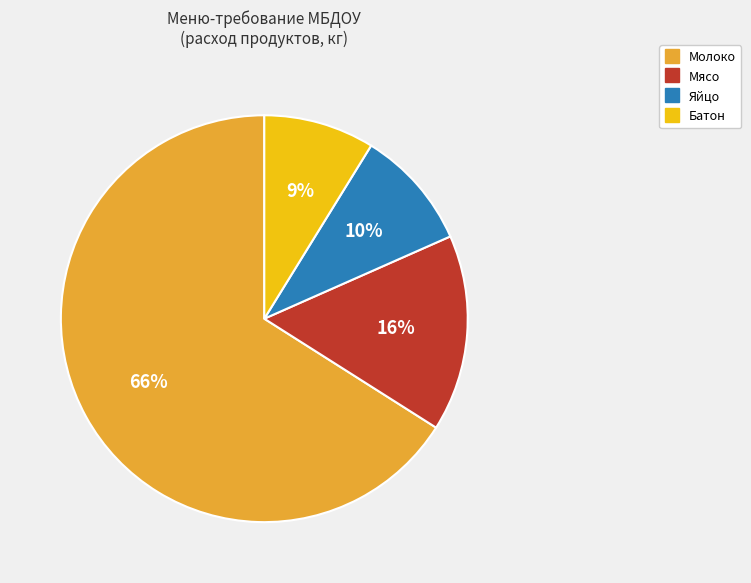

Rank the categories by value from highest to lowest.

Молоко, Мясо, Яйцо, Батон